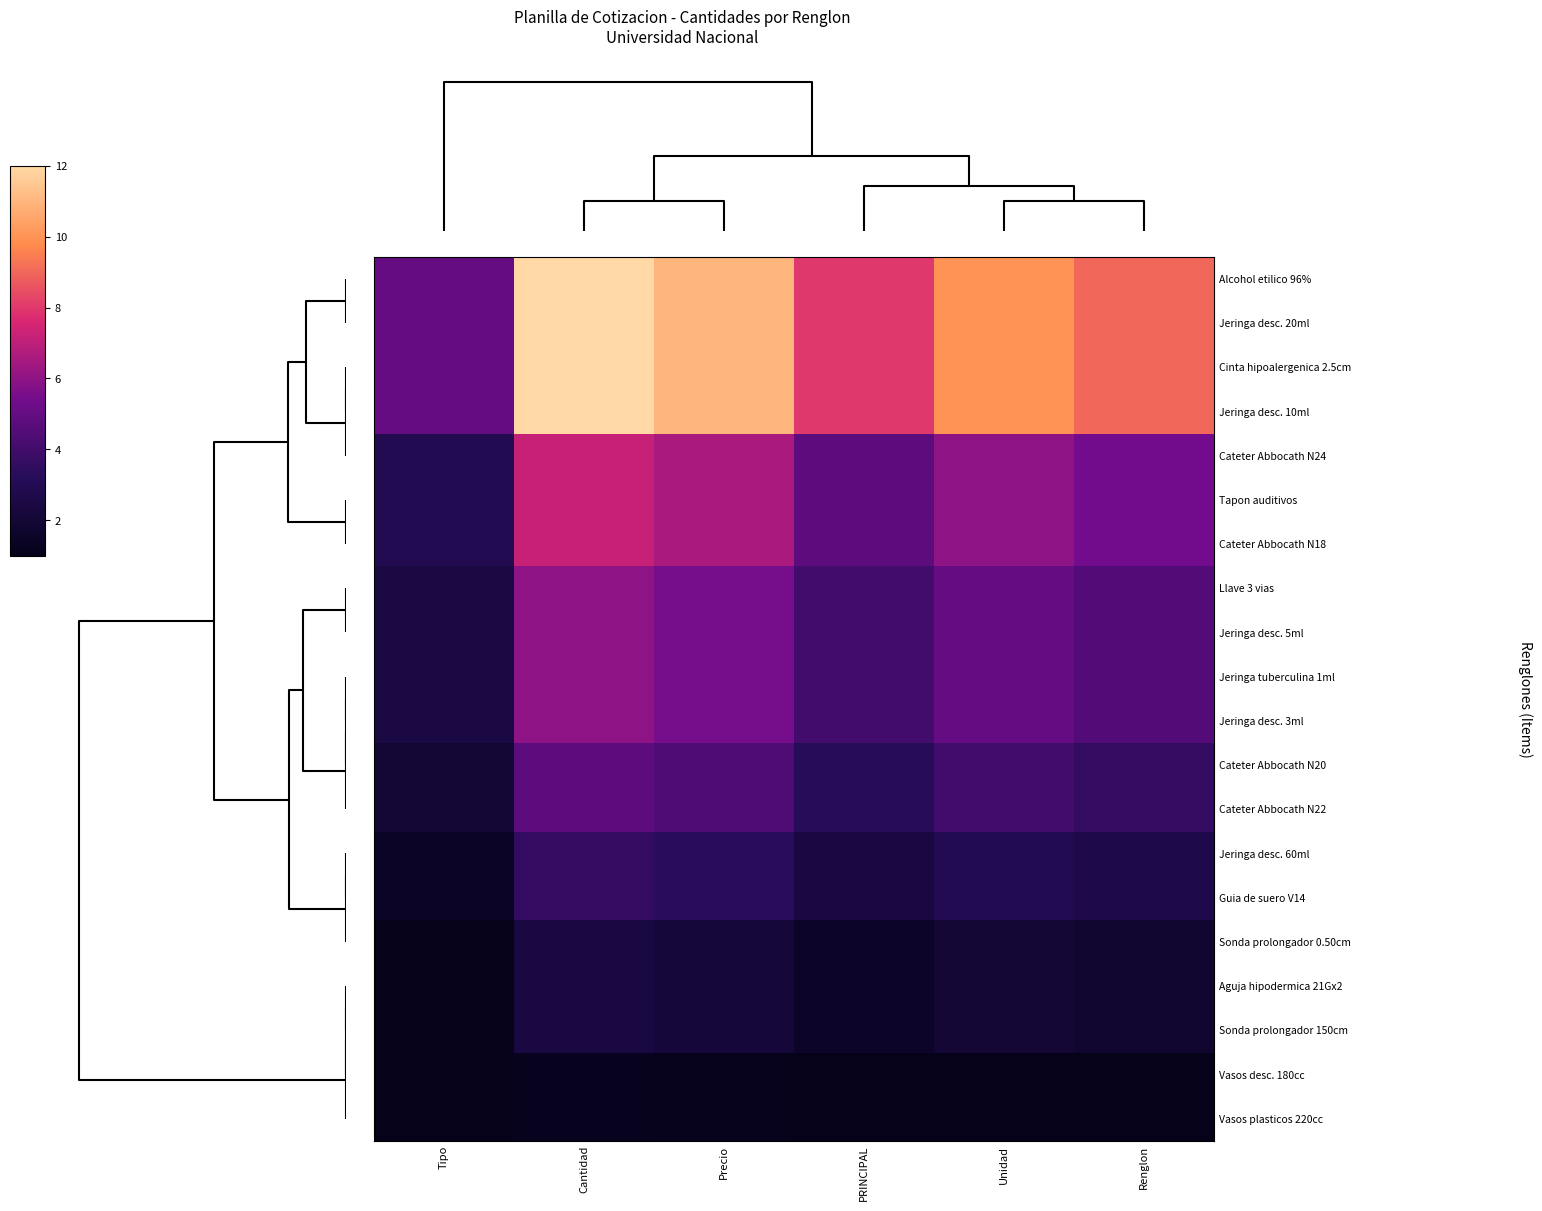

Reading left to right, list all the values displayed in this chart.

Alcohol etilico 96%: Tipo=5.0	Cantidad=12.0	Precio=11.0	PRINCIPAL=8.0	Unidad=10.0	Renglon=9.0
Jeringa desc. 20ml: Tipo=5.0	Cantidad=12.0	Precio=11.0	PRINCIPAL=8.0	Unidad=10.0	Renglon=9.0
Cinta hipoalergenica 2.5cm: Tipo=5.0	Cantidad=12.0	Precio=11.0	PRINCIPAL=8.0	Unidad=10.0	Renglon=9.0
Jeringa desc. 10ml: Tipo=5.0	Cantidad=12.0	Precio=11.0	PRINCIPAL=8.0	Unidad=10.0	Renglon=9.0
Cateter Abbocath N24: Tipo=3.0	Cantidad=7.2	Precio=6.6	PRINCIPAL=4.8	Unidad=6.0	Renglon=5.4
Tapon auditivos: Tipo=3.0	Cantidad=7.2	Precio=6.6	PRINCIPAL=4.8	Unidad=6.0	Renglon=5.4
Cateter Abbocath N18: Tipo=3.0	Cantidad=7.2	Precio=6.6	PRINCIPAL=4.8	Unidad=6.0	Renglon=5.4
Llave 3 vias: Tipo=2.5	Cantidad=6.0	Precio=5.5	PRINCIPAL=4.0	Unidad=5.0	Renglon=4.5
Jeringa desc. 5ml: Tipo=2.5	Cantidad=6.0	Precio=5.5	PRINCIPAL=4.0	Unidad=5.0	Renglon=4.5
Jeringa tuberculina 1ml: Tipo=2.5	Cantidad=6.0	Precio=5.5	PRINCIPAL=4.0	Unidad=5.0	Renglon=4.5
Jeringa desc. 3ml: Tipo=2.5	Cantidad=6.0	Precio=5.5	PRINCIPAL=4.0	Unidad=5.0	Renglon=4.5
Cateter Abbocath N20: Tipo=2.0	Cantidad=4.8	Precio=4.4	PRINCIPAL=3.2	Unidad=4.0	Renglon=3.6
Cateter Abbocath N22: Tipo=2.0	Cantidad=4.8	Precio=4.4	PRINCIPAL=3.2	Unidad=4.0	Renglon=3.6
Jeringa desc. 60ml: Tipo=1.5	Cantidad=3.6	Precio=3.3	PRINCIPAL=2.4	Unidad=3.0	Renglon=2.7
Guia de suero V14: Tipo=1.5	Cantidad=3.6	Precio=3.3	PRINCIPAL=2.4	Unidad=3.0	Renglon=2.7
Sonda prolongador 0.50cm: Tipo=1.0	Cantidad=2.4	Precio=2.2	PRINCIPAL=1.6	Unidad=2.0	Renglon=1.8
Aguja hipodermica 21Gx2: Tipo=1.0	Cantidad=2.4	Precio=2.2	PRINCIPAL=1.6	Unidad=2.0	Renglon=1.8
Sonda prolongador 150cm: Tipo=1.0	Cantidad=2.4	Precio=2.2	PRINCIPAL=1.6	Unidad=2.0	Renglon=1.8
Vasos desc. 180cc: Tipo=1.0	Cantidad=1.2	Precio=1.1	PRINCIPAL=1.0	Unidad=1.0	Renglon=1.0
Vasos plasticos 220cc: Tipo=1.0	Cantidad=1.2	Precio=1.1	PRINCIPAL=1.0	Unidad=1.0	Renglon=1.0